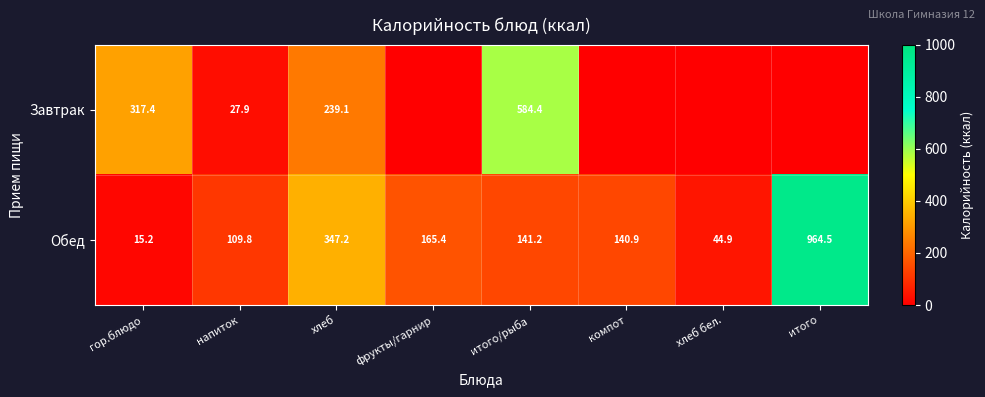

The Обед series shows 141.2 at итого/рыба. True or false?

True